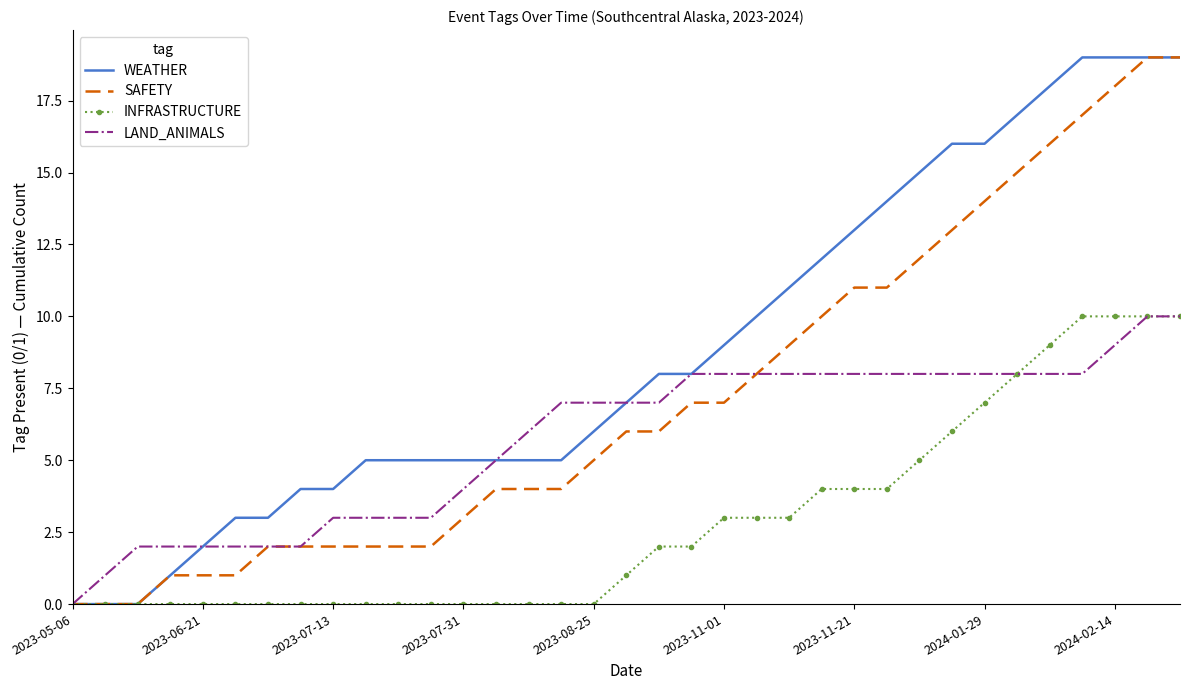

What is the average value of the SAFETY series?

7